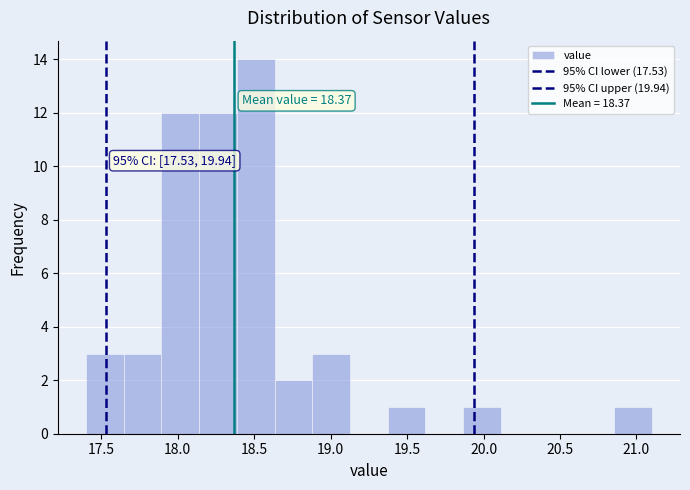

Over which range of the x-axis is the bar tallest?

18.40 to 18.65